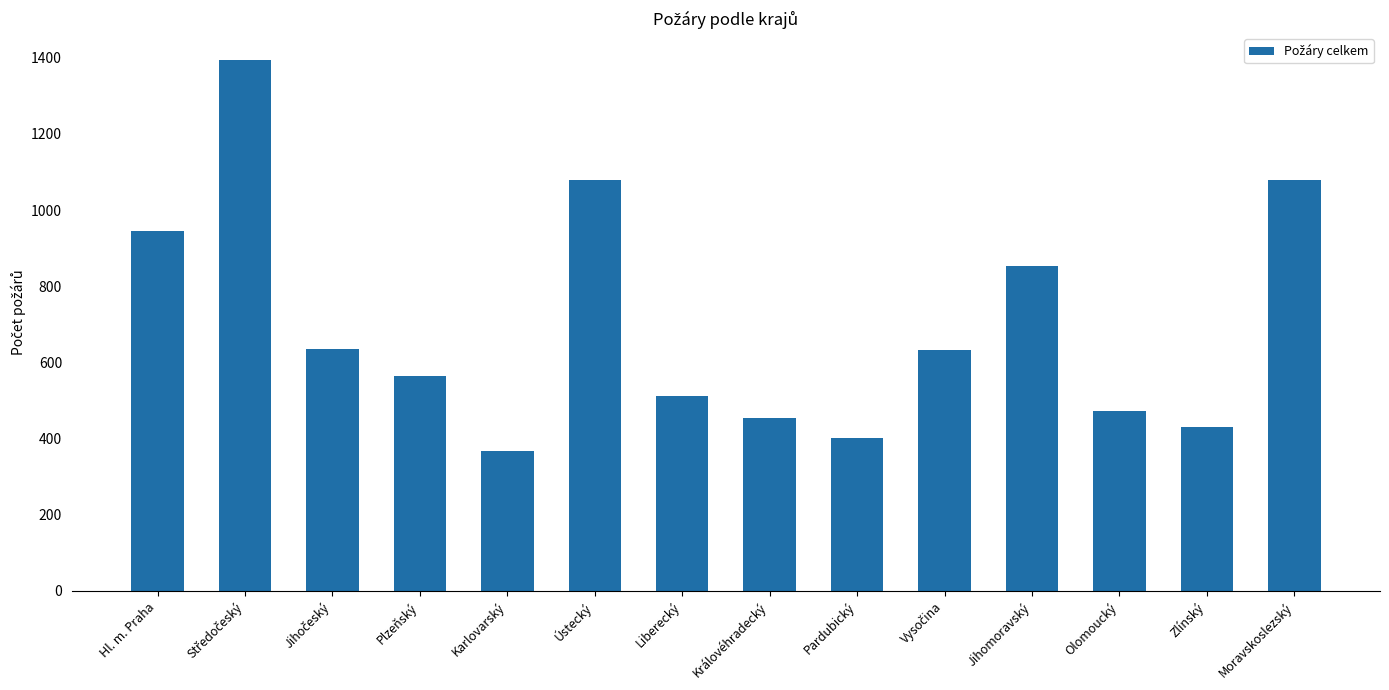

Which has a higher value, Ústecký or Zlínský?

Ústecký